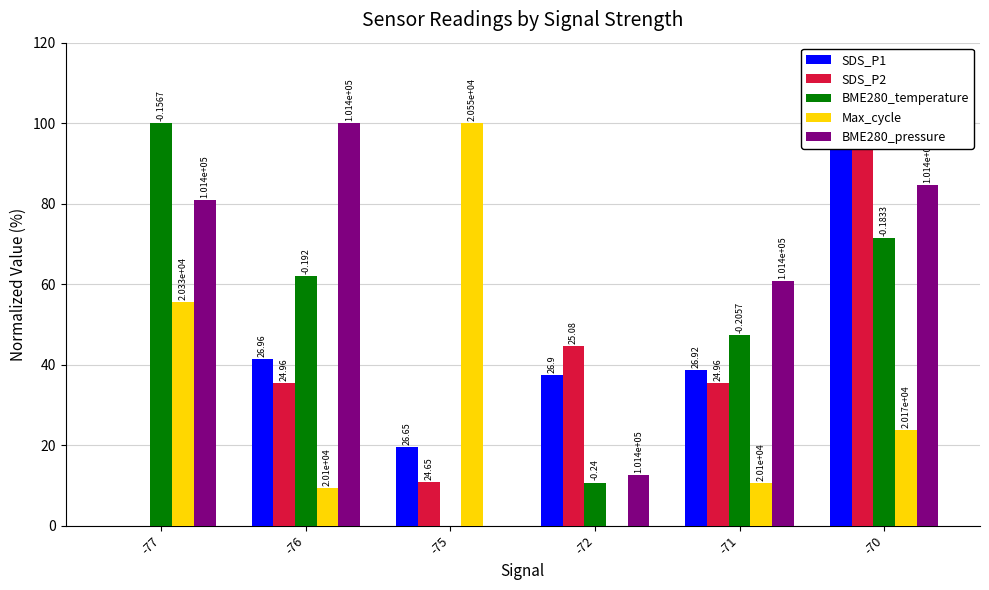

What is the sum of all Max_cycle values?

199.3